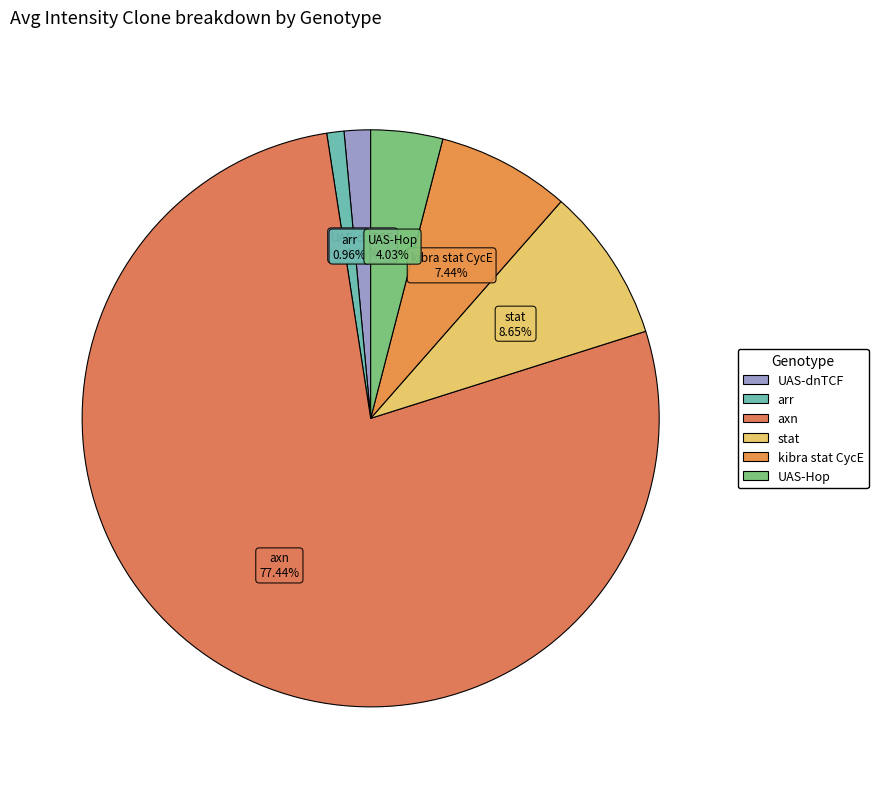

Do UAS-dnTCF and arr together represent more than half of the pie?

No